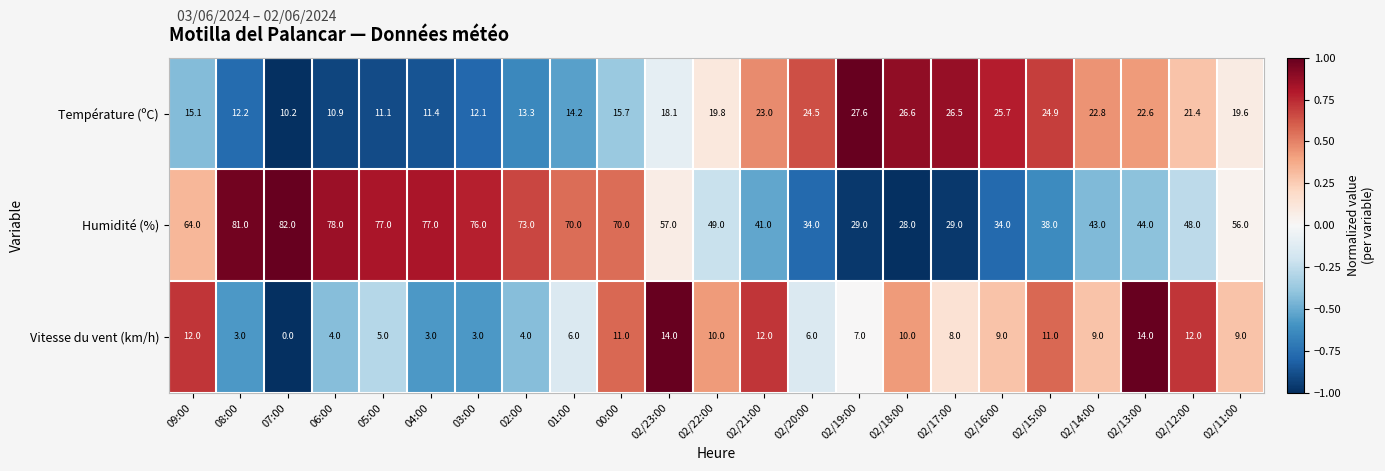

Which series has the largest range (max minus min)?

Humidité (%)